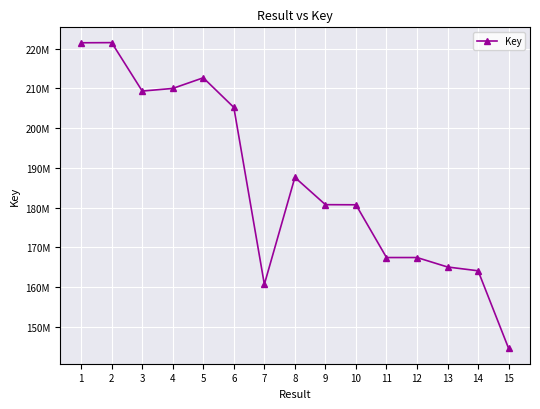

Does the chart have visible grid lines?

Yes